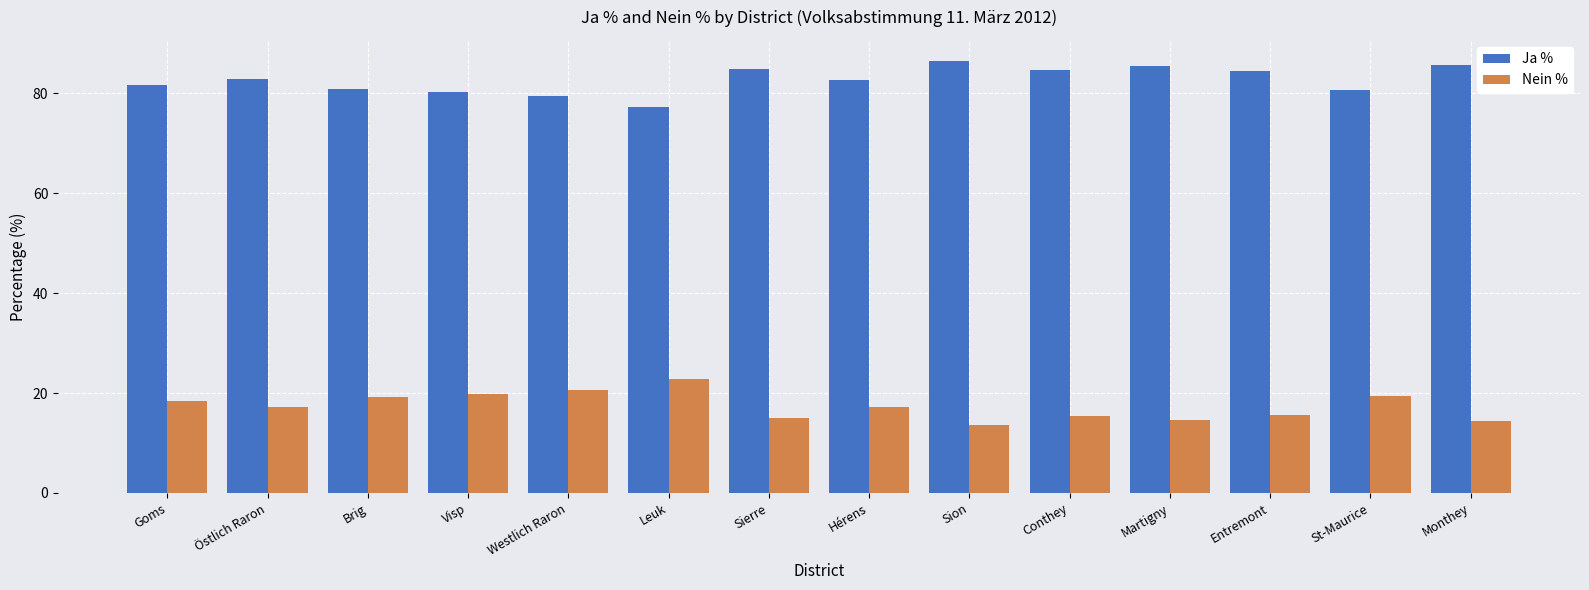

What is the spread (max minus min) of values at Entremont?

68.8